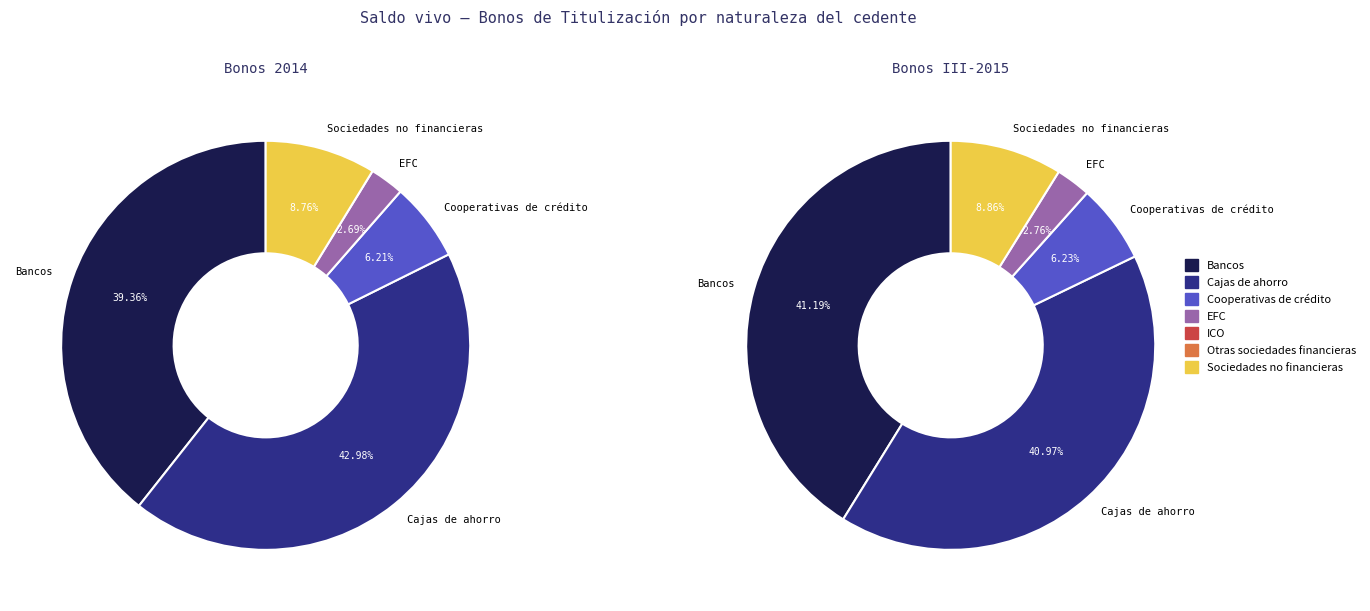

To the nearest percent, what percentage of the pie is  EFC?

3%